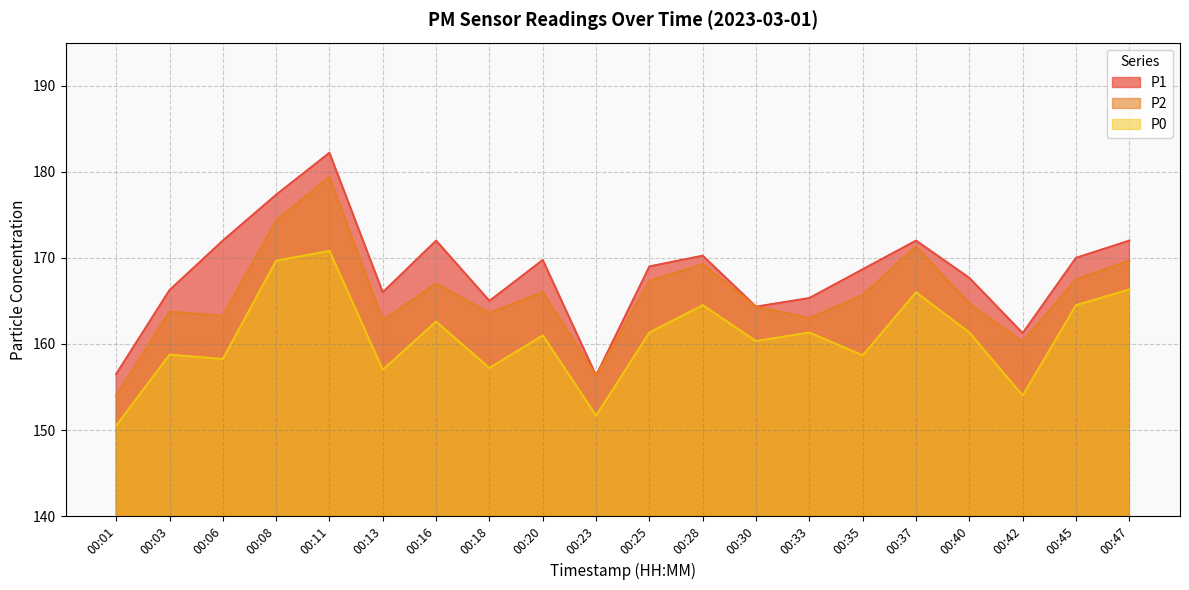

How many interior local valleys does the P0 series have?

7